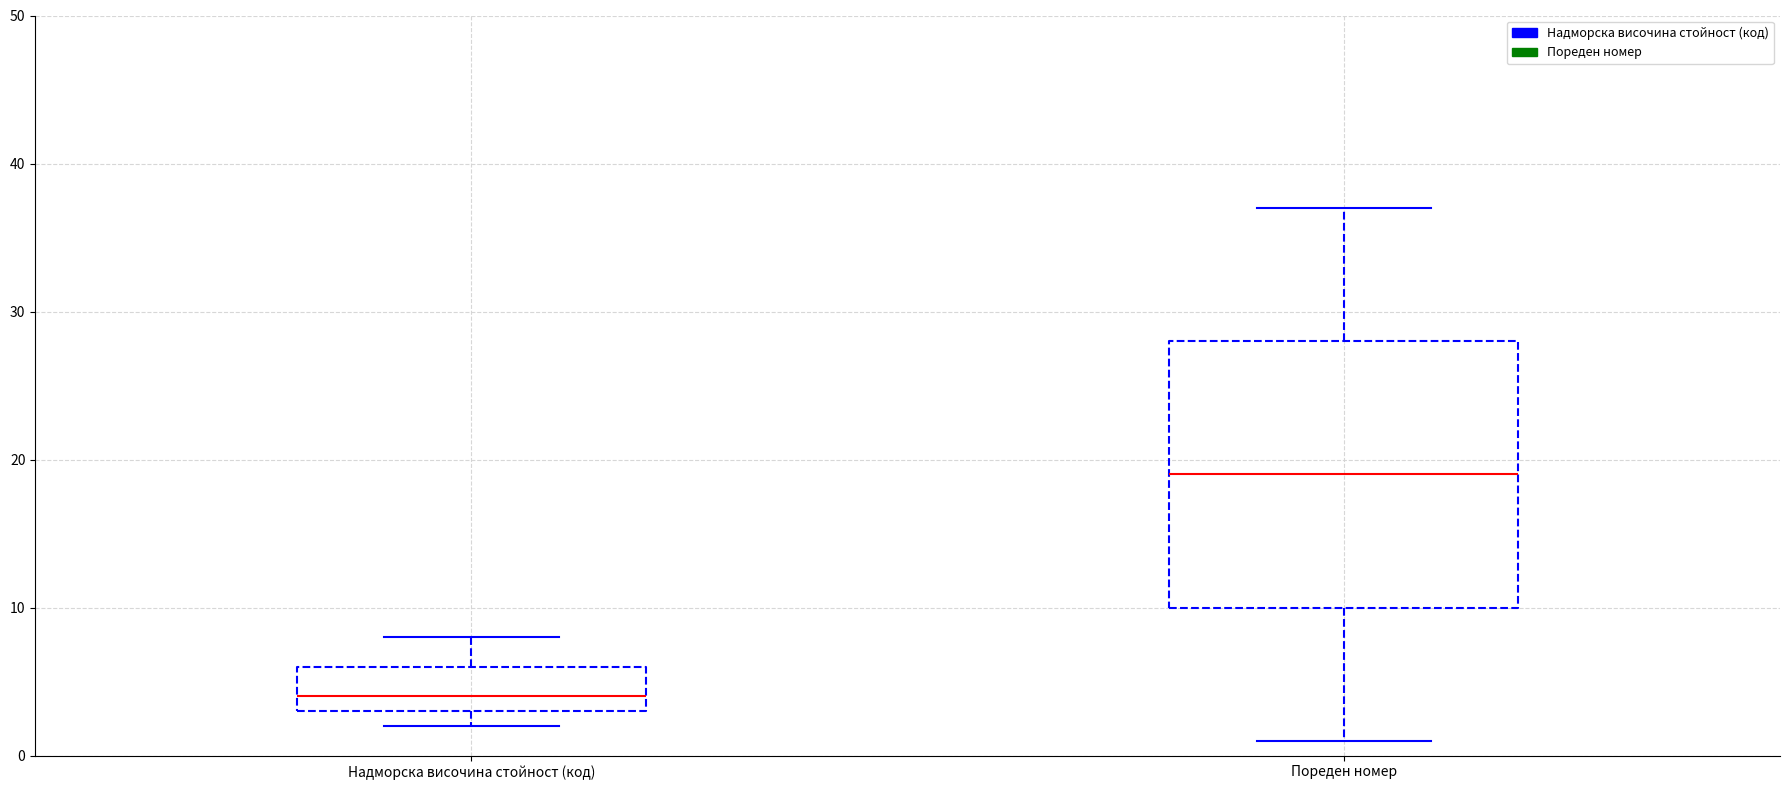

Comparing the boxes themselves (not the whiskers), which one is the tallest?

Пореден номер